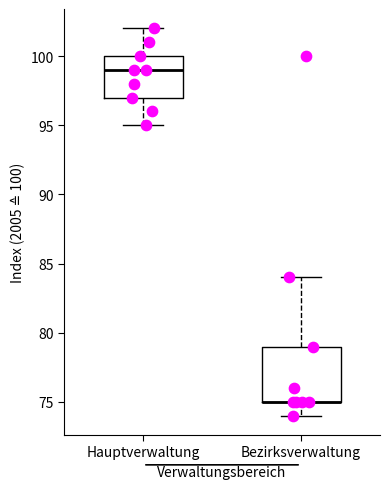

Where does the upper whisker of the box for Bezirksverwaltung end on the y-axis? The values are not printed on the chart, so give them approximately, as read against the axis.

84